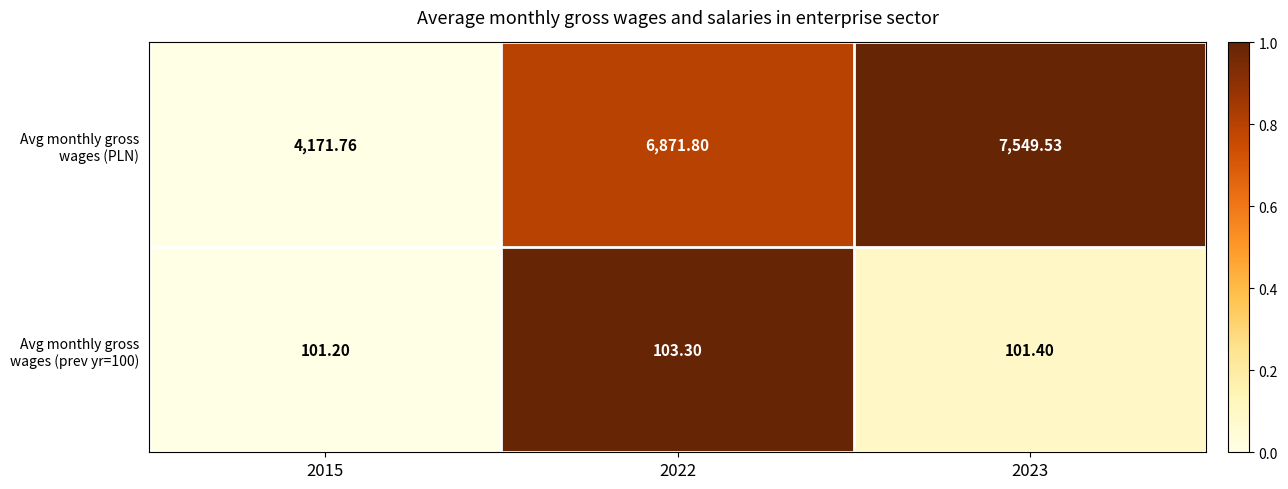

List the series in order of their overall mean, lowest first.

Avg monthly gross wages (prev yr=100), Avg monthly gross wages (PLN)